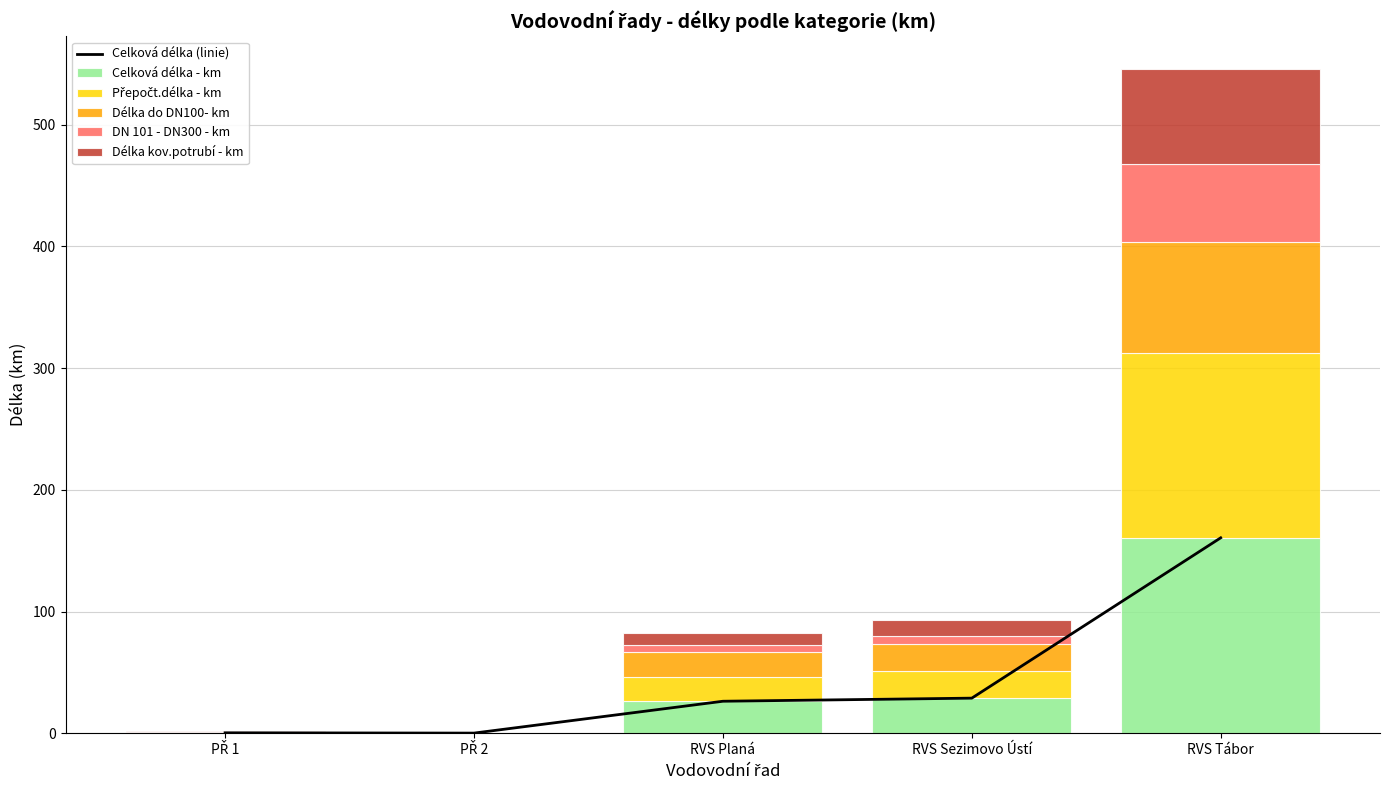

What is the difference between the maximum and minimum values in the DN 101 - DN300 - km series?

63.8